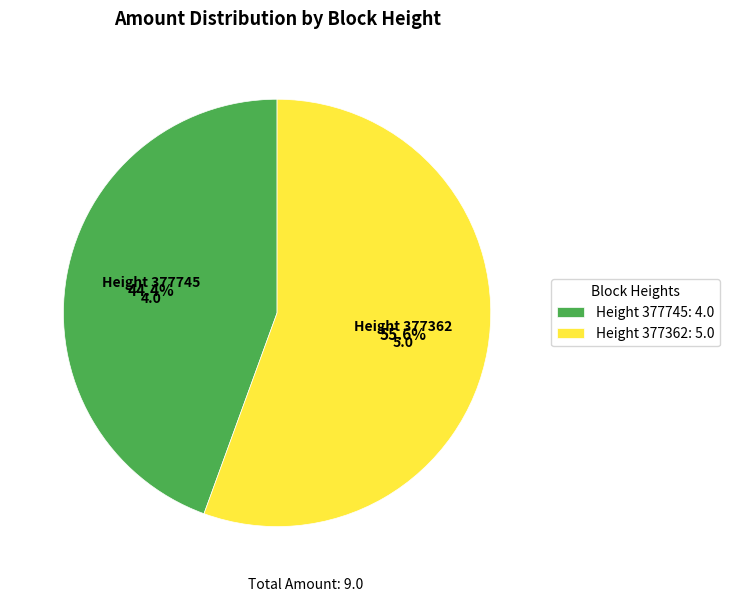

Rank the categories by value from lowest to highest.

Height 377745: 4.0, Height 377362: 5.0